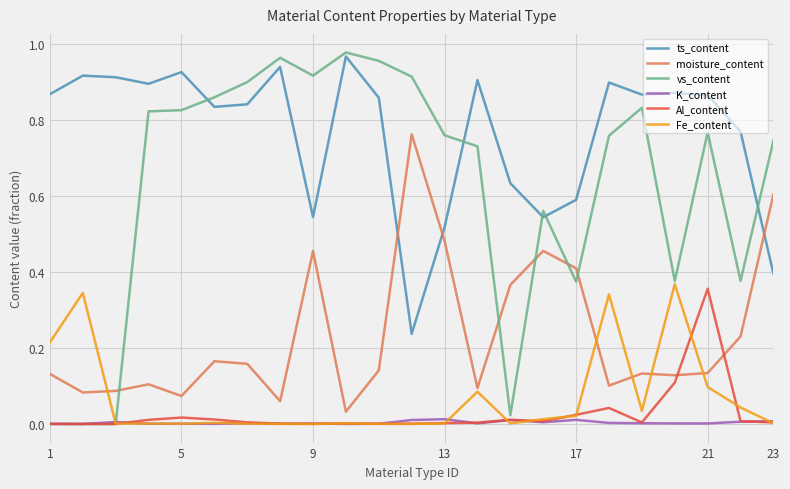

Which series has the largest range (max minus min)?

vs_content